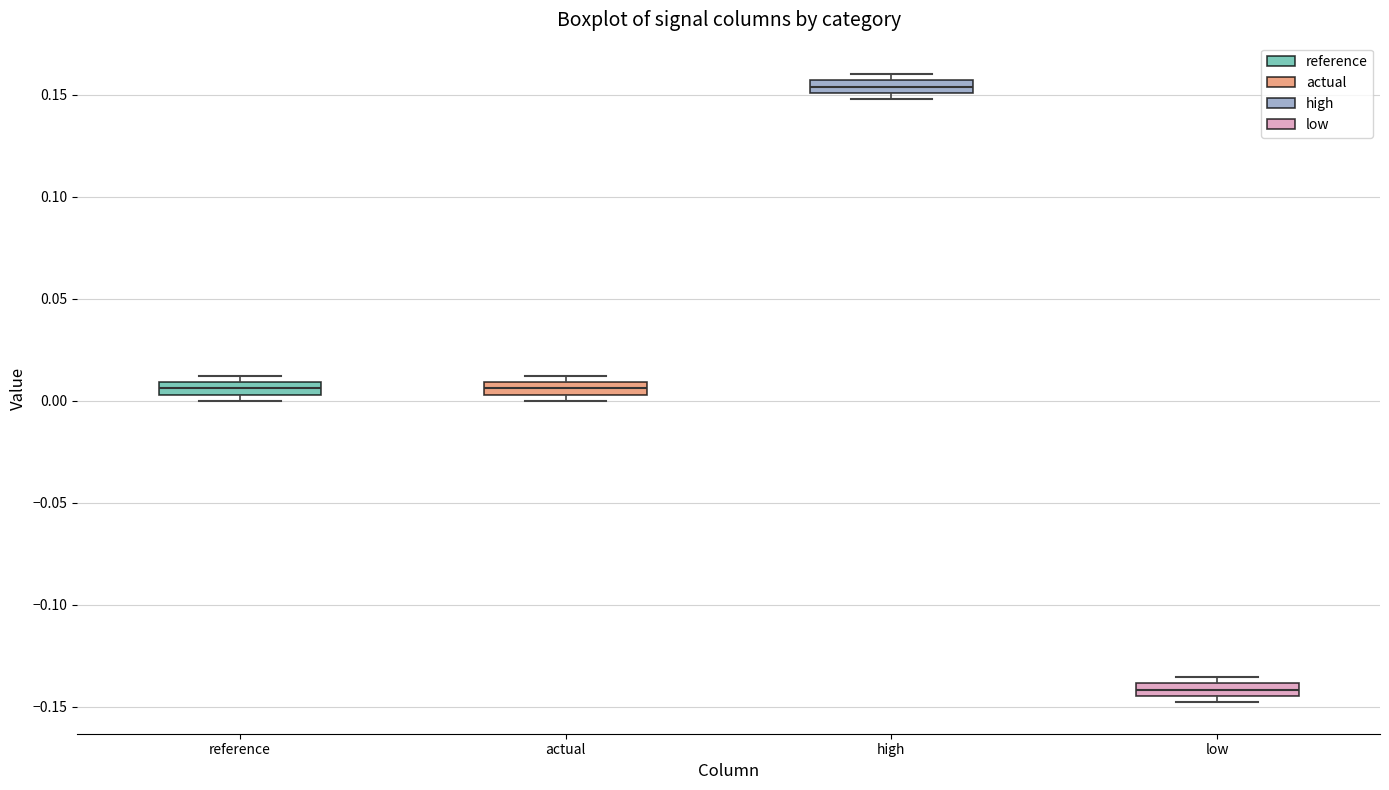

Where is the upper edge of the box for low on the y-axis? The values are not printed on the chart, so give them approximately, as read against the axis.

-0.140